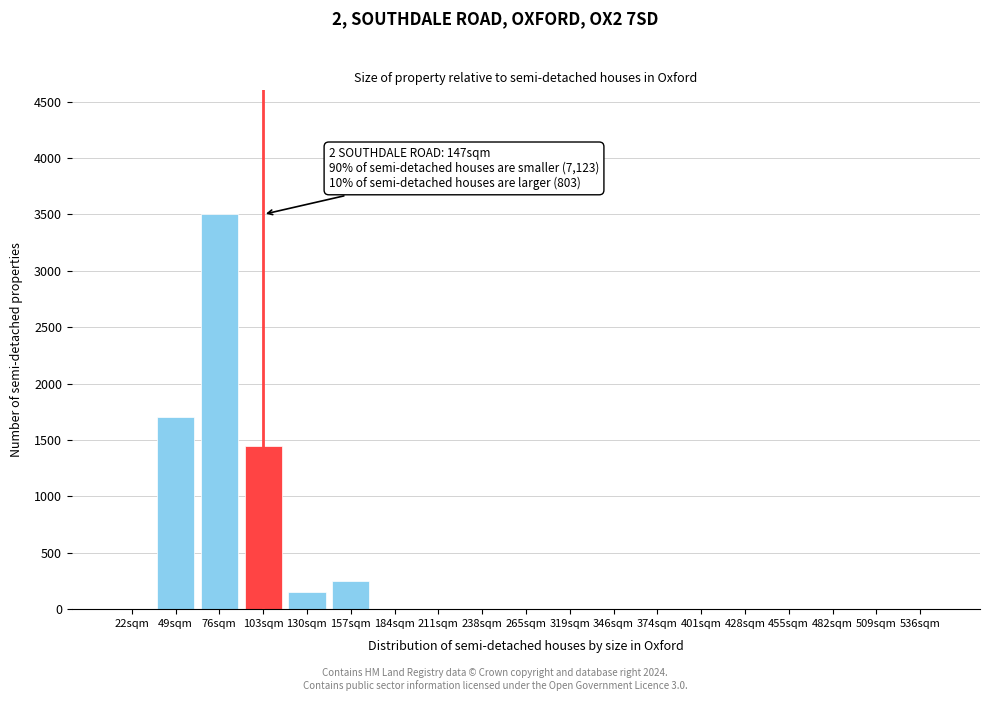

Reading left to right, transcribe all the data shown in this chart.

22sqm=0	49sqm=1700	76sqm=3500	103sqm=1450	130sqm=150	157sqm=250	184sqm=0	211sqm=0	238sqm=0	265sqm=0	319sqm=0	346sqm=0	374sqm=0	401sqm=0	428sqm=0	455sqm=0	482sqm=0	509sqm=0	536sqm=0